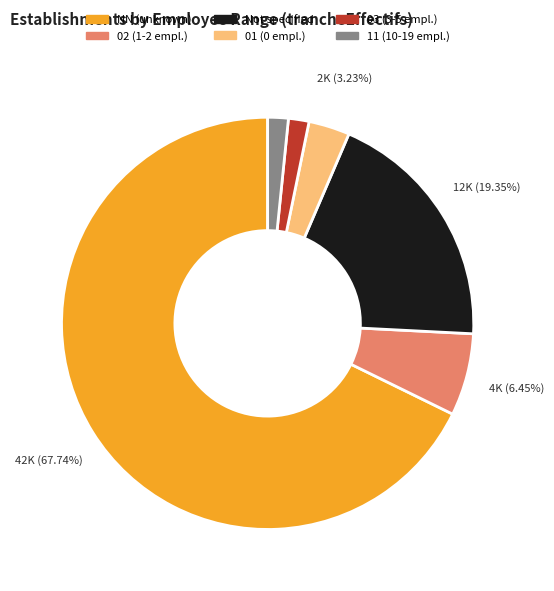

Is there a majority slice in this chart?

Yes